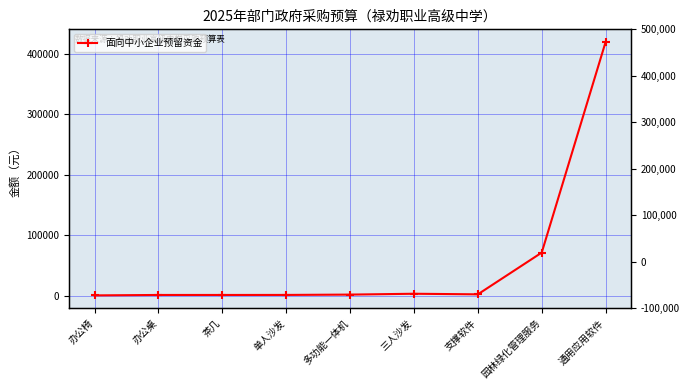

How many interior local peaks (higher than both neighbors) does the data have?

1